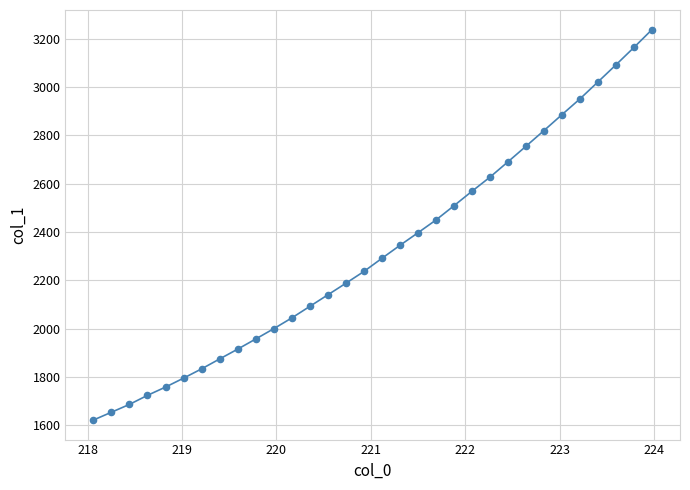

What is the range of X values (max minus min)?

5.9